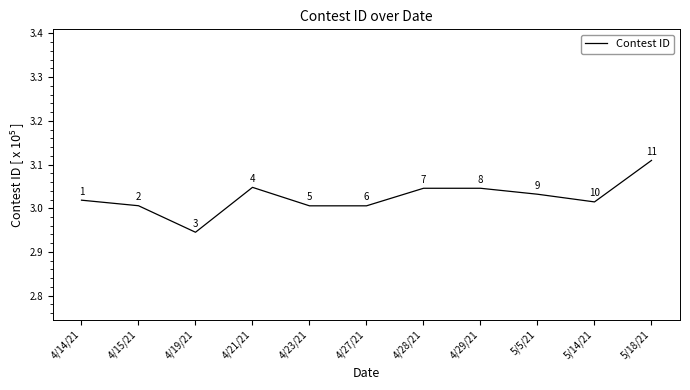

Is it true that the value at 4/29/21 is 3.0?

True